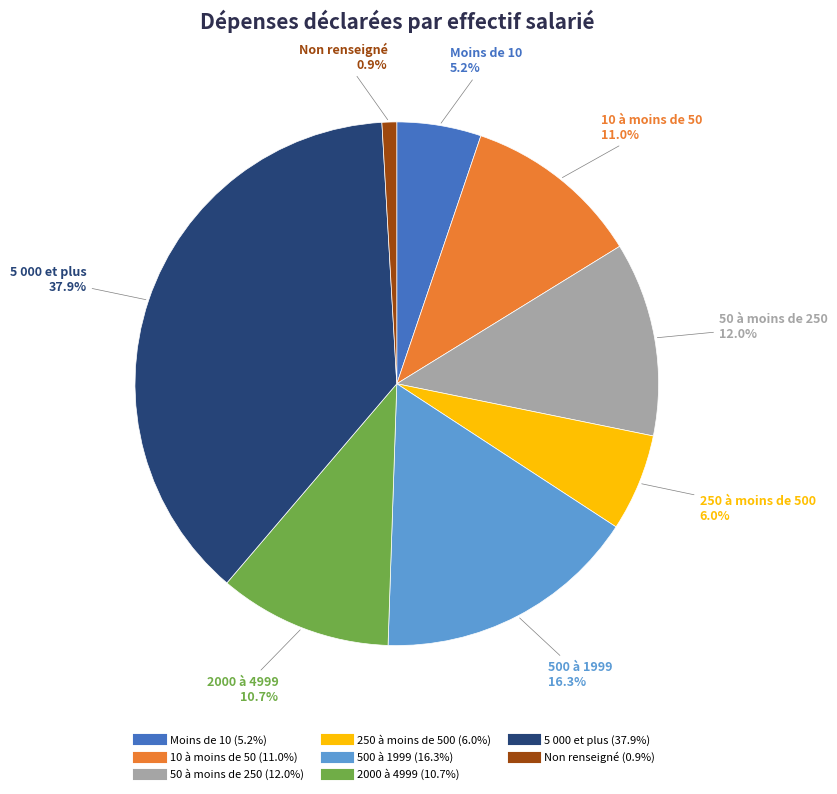

To the nearest percent, what is the difference between the 5 000 et plus and Non renseigné slice percentages?

37%